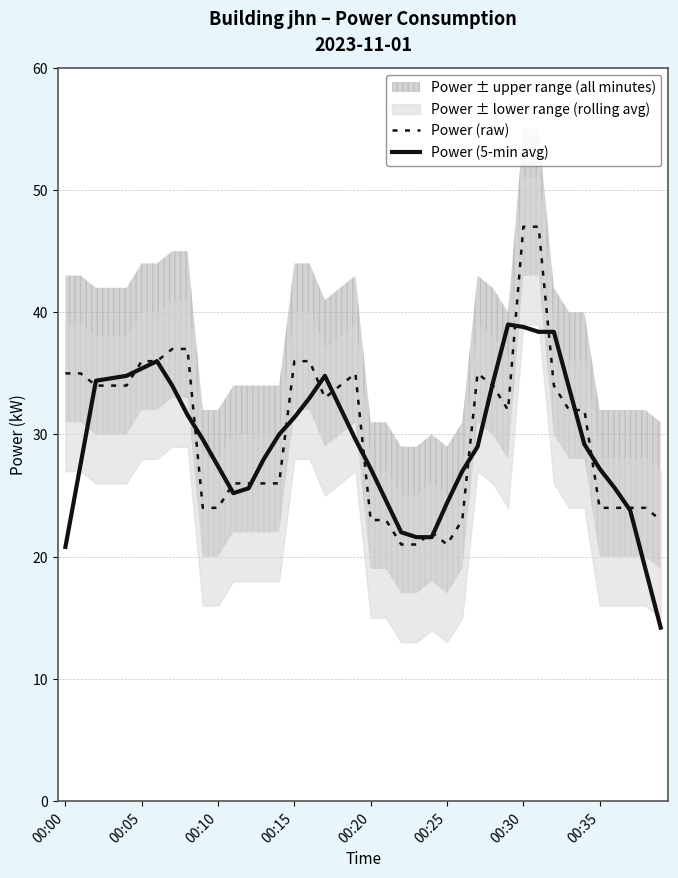

What is the minimum value for Power (raw)?

21.0